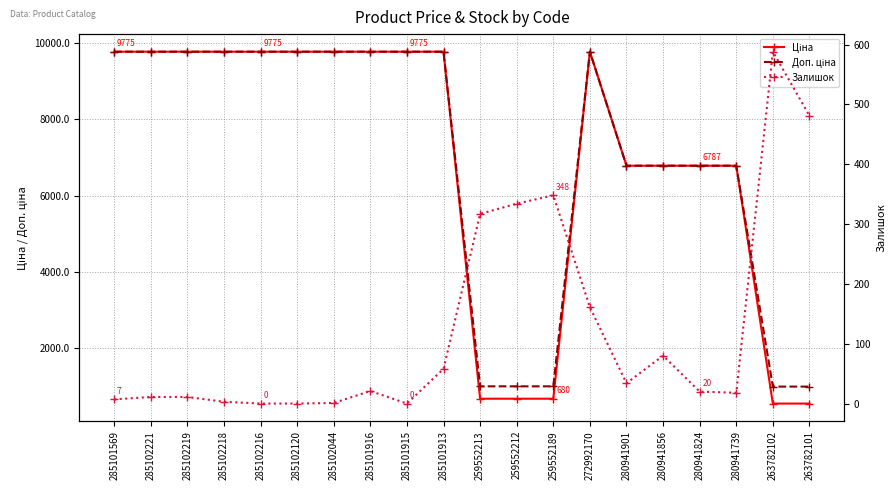

At how many categories does at least one series exceed 8278?

11